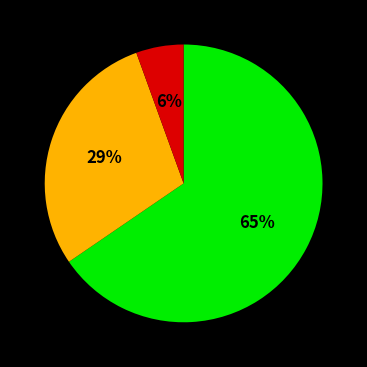

To the nearest percent, what is the average slice percentage?

33%